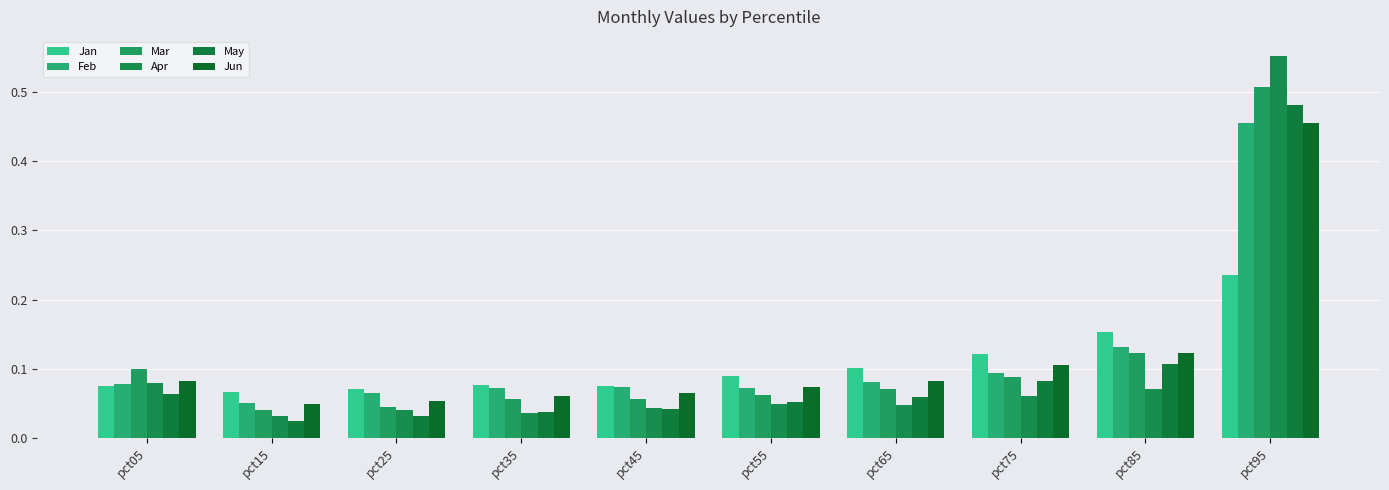

How many groups of bars are there?

10